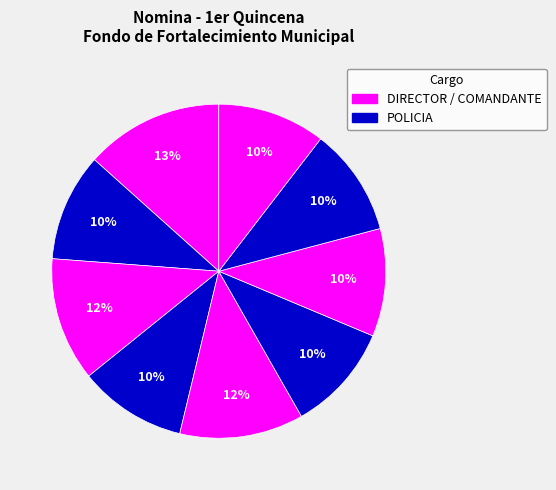

How many slices are in this pie chart?

9